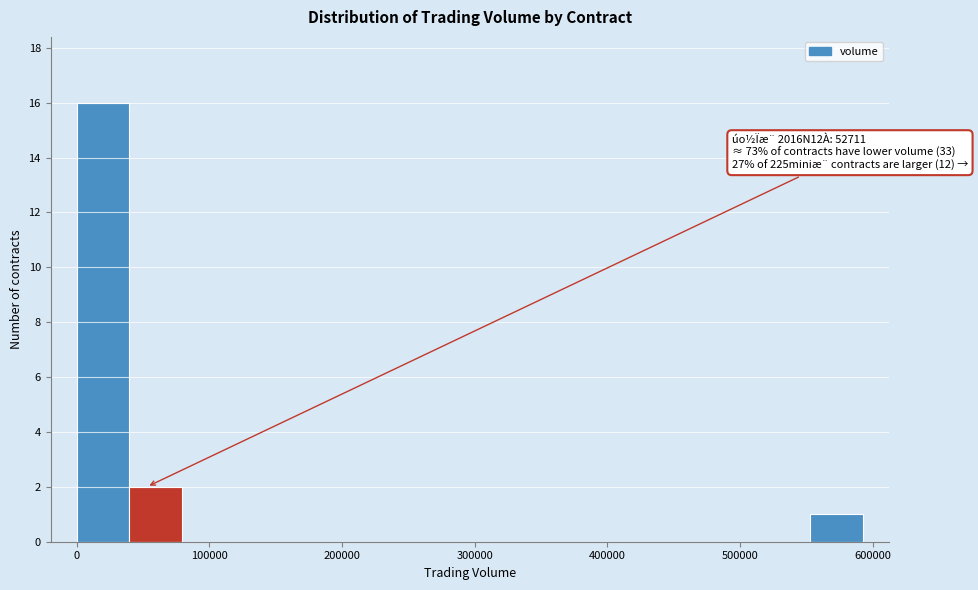

Read against the x-axis, roughly where is the centre of the tallest bar?

20000